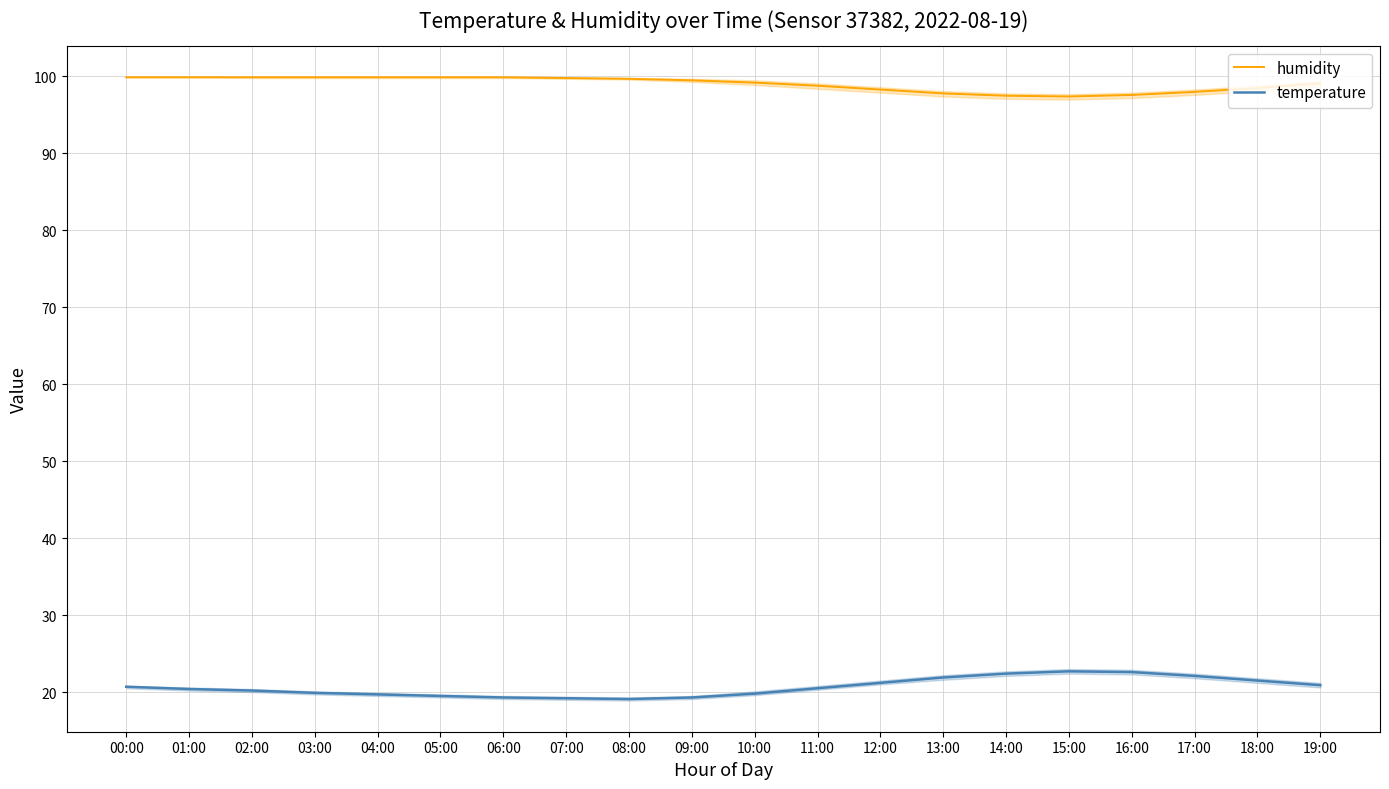

Which series has the widest spread of values?

temperature